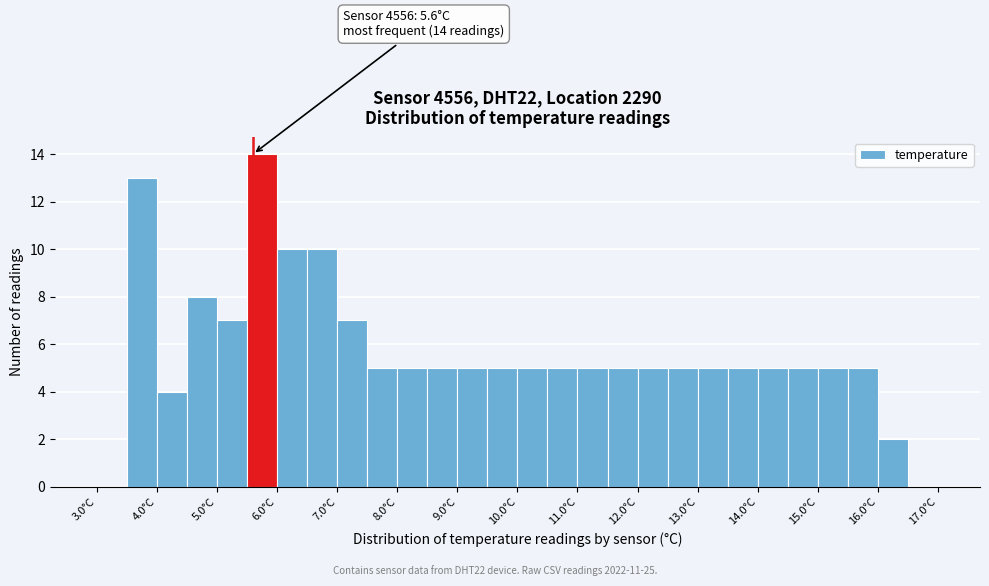

Which range on the x-axis has the tallest bar?

5.5 to 6.0